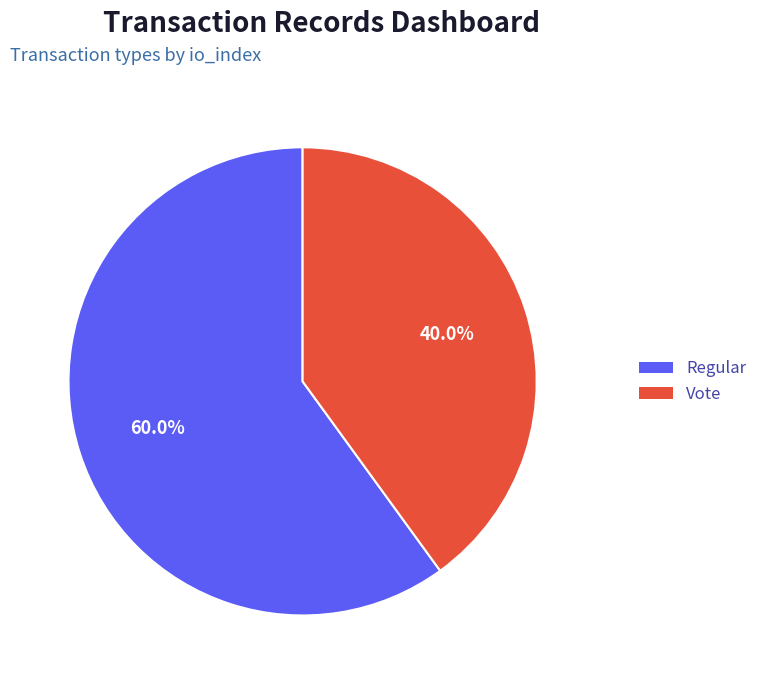

To the nearest percent, what percentage of the pie is Vote?

40%